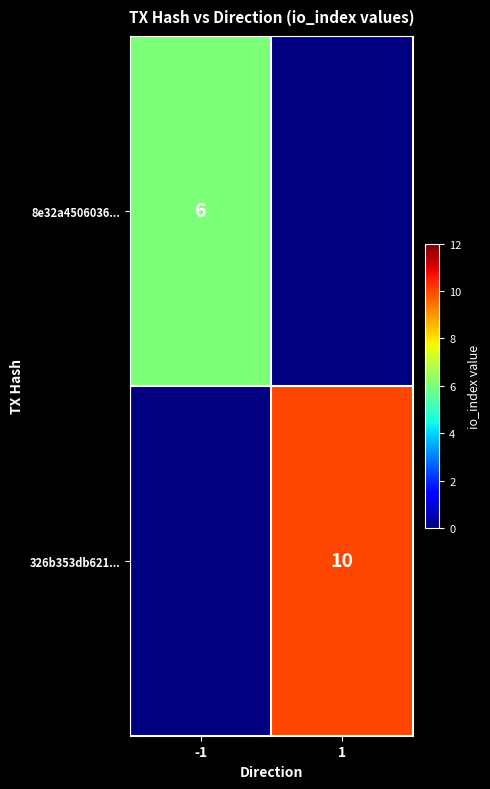

The 326b353db621... series shows 17 at 1. True or false?

False